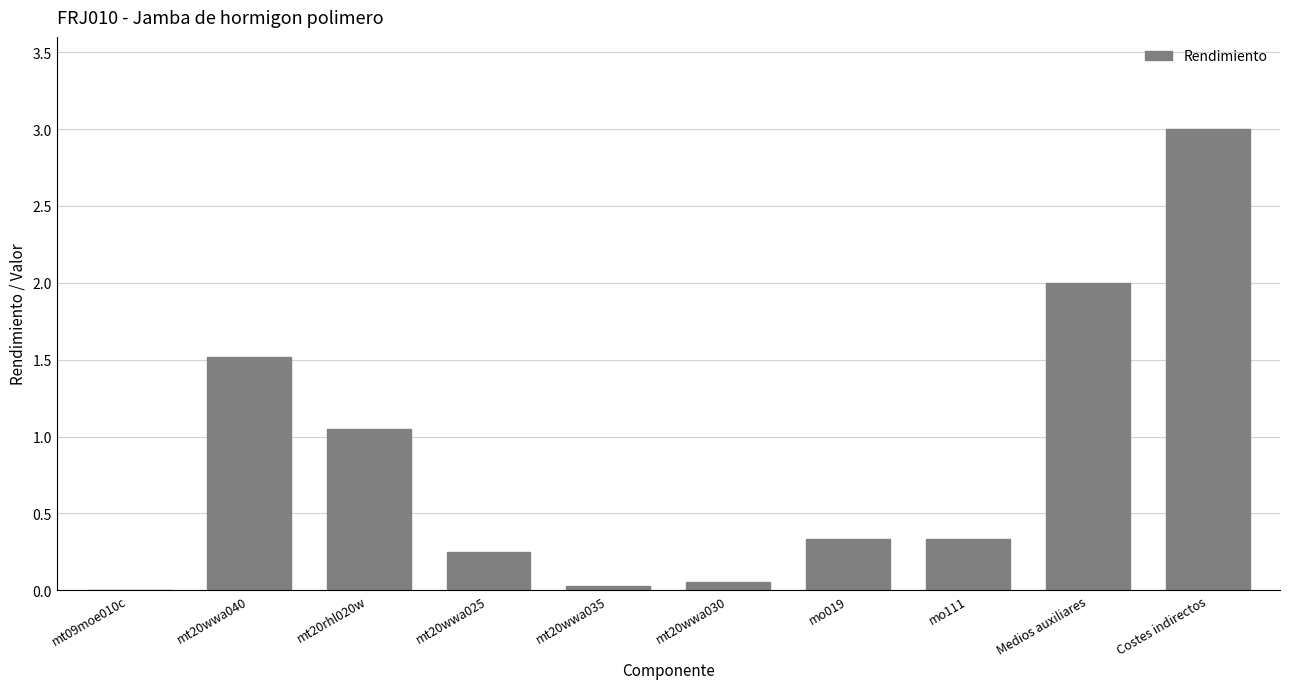

The chart shows a value of 0.4 at mt20wwa025. True or false?

False